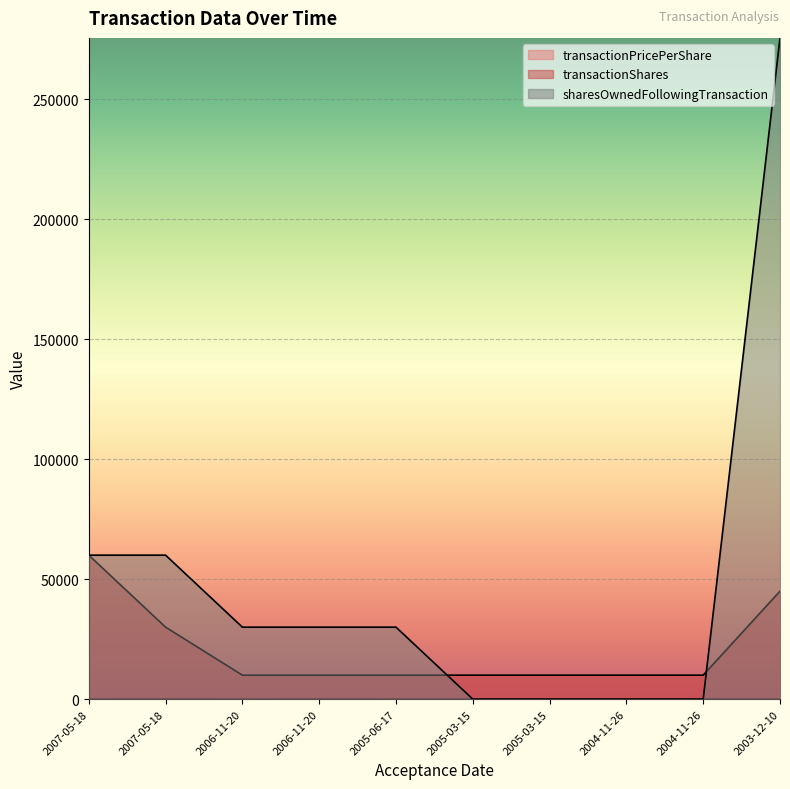

Reading left to right, what are all the values shown in this chart?

transactionPricePerShare: 5.8	36.6	1.7	31.2	7.9	1.7	25.9	1.7	18.7	1.5
transactionShares: 60000.0	30000.0	10000.0	10000.0	10000.0	10000.0	10000.0	10000.0	10000.0	45000.0
sharesOwnedFollowingTransaction: 60000.0	60000.0	30000.0	30000.0	30000.0	0.0	0.0	0.0	0.0	275500.0